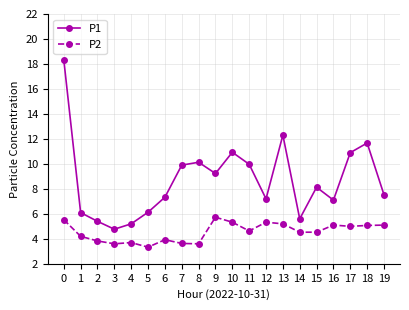

How many series are shown in this chart?

2